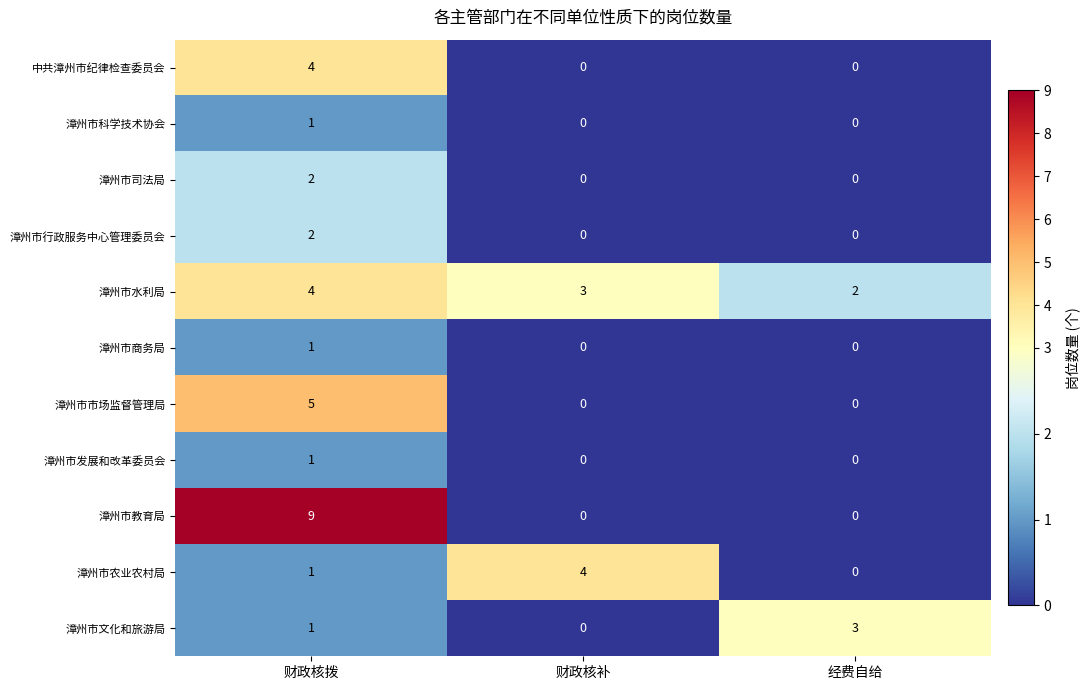

The value of 漳州市教育局 at 财政核补 is 3. True or false?

False